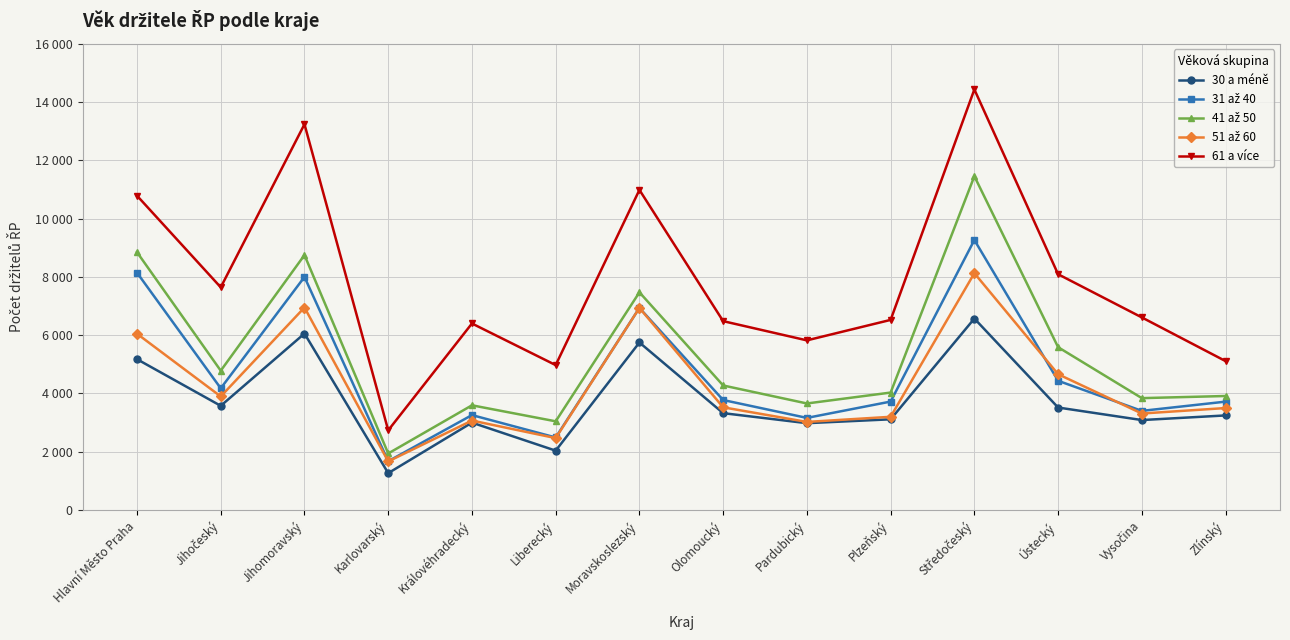

Reading left to right, extract all data points from this chart.

30 a méně: Hlavní Město Praha=5176	Jihočeský=3577	Jihomoravský=6056	Karlovarský=1268	Královéhradecký=3001	Liberecký=2040	Moravskoslezský=5749	Olomoucký=3326	Pardubický=2982	Plzeňský=3115	Středočeský=6570	Ústecký=3519	Vysočina=3089	Zlínský=3248
31 až 40: Hlavní Město Praha=8143	Jihočeský=4178	Jihomoravský=7997	Karlovarský=1677	Královéhradecký=3260	Liberecký=2492	Moravskoslezský=6935	Olomoucký=3776	Pardubický=3163	Plzeňský=3723	Středočeský=9264	Ústecký=4436	Vysočina=3404	Zlínský=3721
41 až 50: Hlavní Město Praha=8845	Jihočeský=4782	Jihomoravský=8747	Karlovarský=1943	Královéhradecký=3595	Liberecký=3046	Moravskoslezský=7470	Olomoucký=4275	Pardubický=3658	Plzeňský=4032	Středočeský=11451	Ústecký=5588	Vysočina=3841	Zlínský=3914
51 až 60: Hlavní Město Praha=6049	Jihočeský=3898	Jihomoravský=6949	Karlovarský=1671	Královéhradecký=3072	Liberecký=2470	Moravskoslezský=6935	Olomoucký=3526	Pardubický=3025	Plzeňský=3201	Středočeský=8126	Ústecký=4661	Vysočina=3313	Zlínský=3501
61 a více: Hlavní Město Praha=10783	Jihočeský=7641	Jihomoravský=13234	Karlovarský=2737	Královéhradecký=6401	Liberecký=4974	Moravskoslezský=10982	Olomoucký=6481	Pardubický=5822	Plzeňský=6524	Středočeský=14427	Ústecký=8090	Vysočina=6609	Zlínský=5111